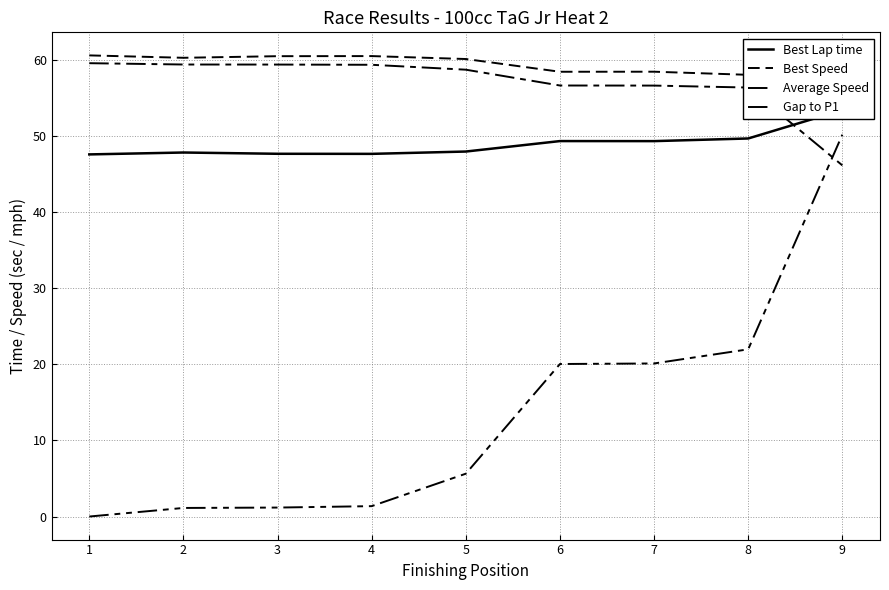

Reading left to right, what are all the values shown in this chart?

Best Lap time: 1=47.6	2=47.8	3=47.6	4=47.6	5=47.9	6=49.3	7=49.3	8=49.6	9=53.4
Best Speed: 1=60.6	2=60.2	3=60.5	4=60.5	5=60.1	6=58.4	7=58.4	8=58.0	9=54.0
Average Speed: 1=59.5	2=59.4	3=59.4	4=59.3	5=58.7	6=56.6	7=56.6	8=56.3	9=46.1
Gap to P1: 1=0.0	2=1.1	3=1.2	4=1.4	5=5.6	6=20.0	7=20.1	8=22.0	9=50.2